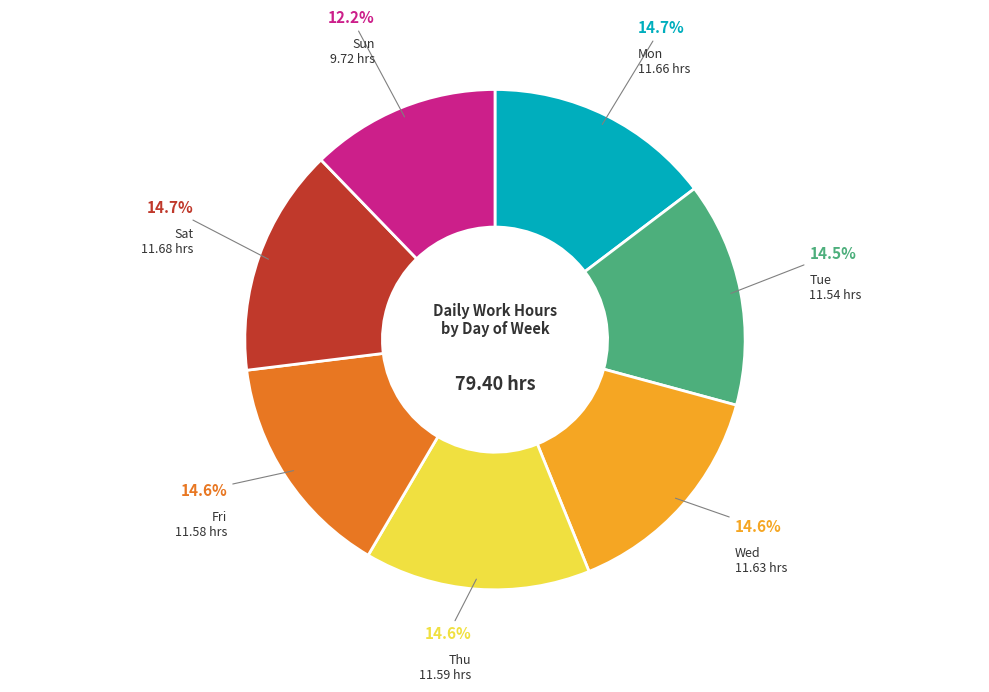

Is there any slice that represents more than half of the pie?

No